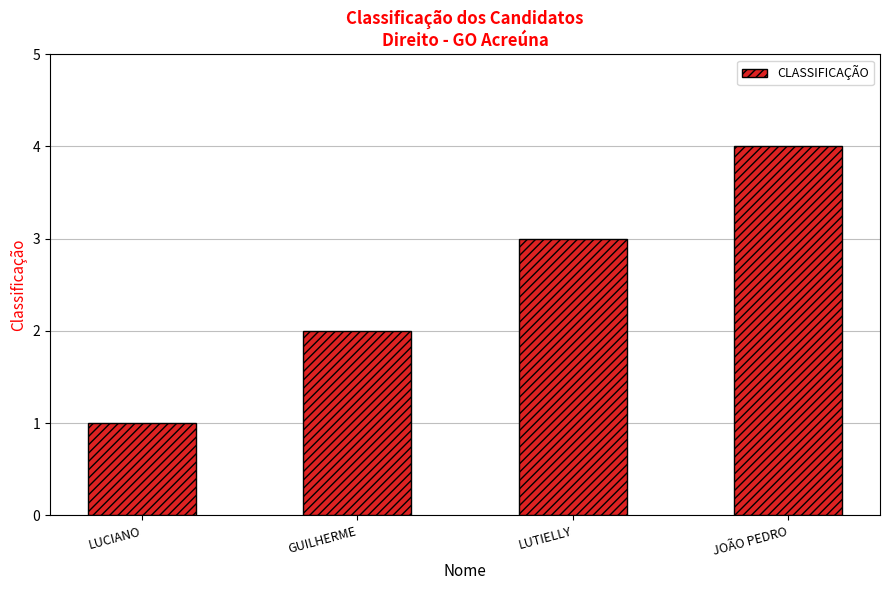

Is it true that the value at JOÃO PEDRO is 2?

False